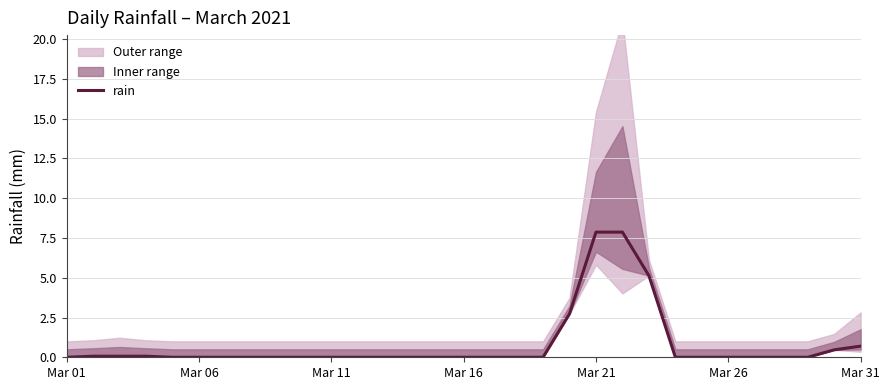

What is the value of the 23rd point from the left?

5.1